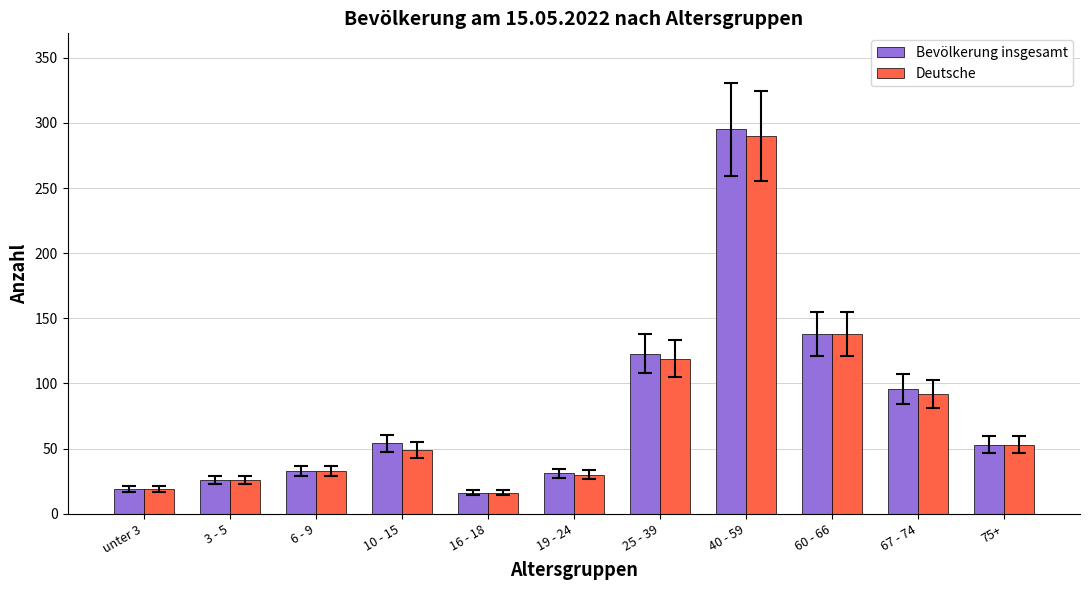

Which series changed the most between 67 - 74 and 75+?

Bevölkerung insgesamt